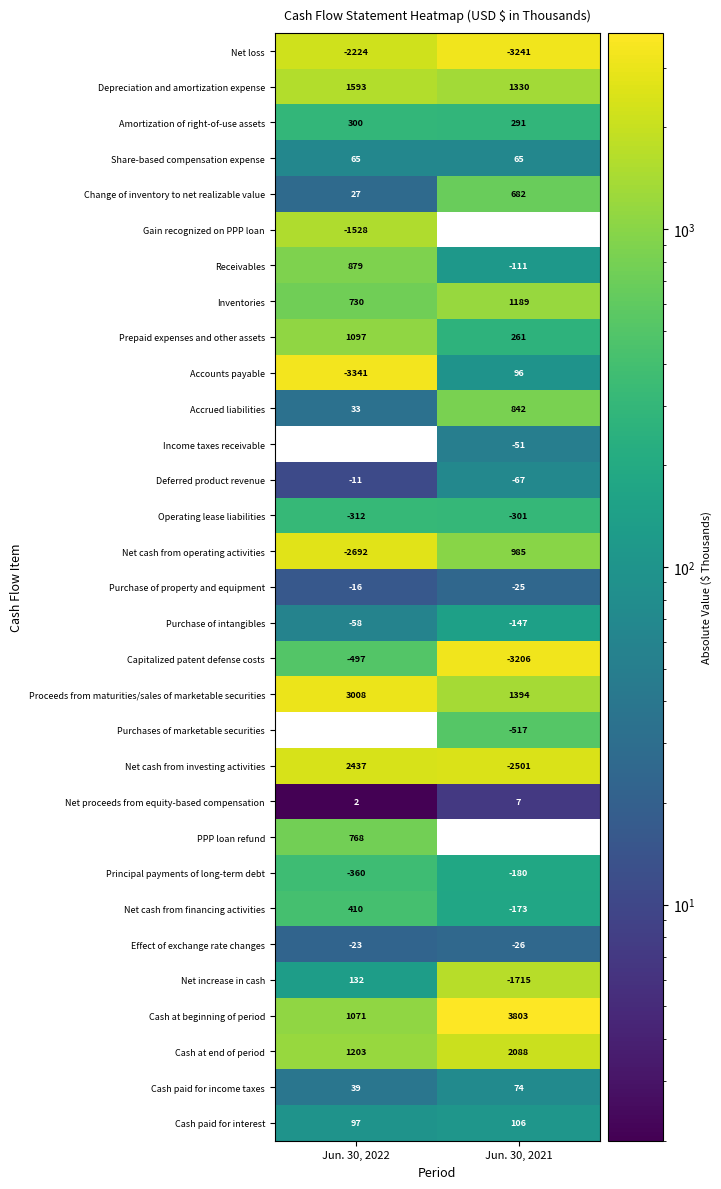

How many distinct data groups are displayed?

31